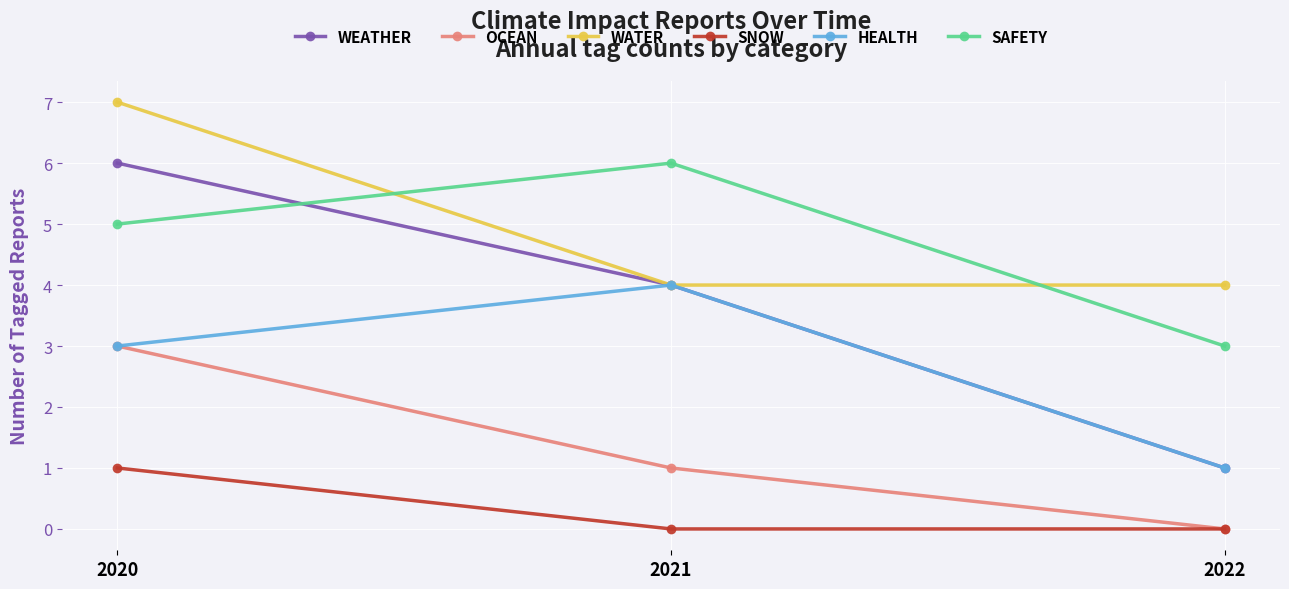

What is the sum of the HEALTH values at 2022 and 2020?

4